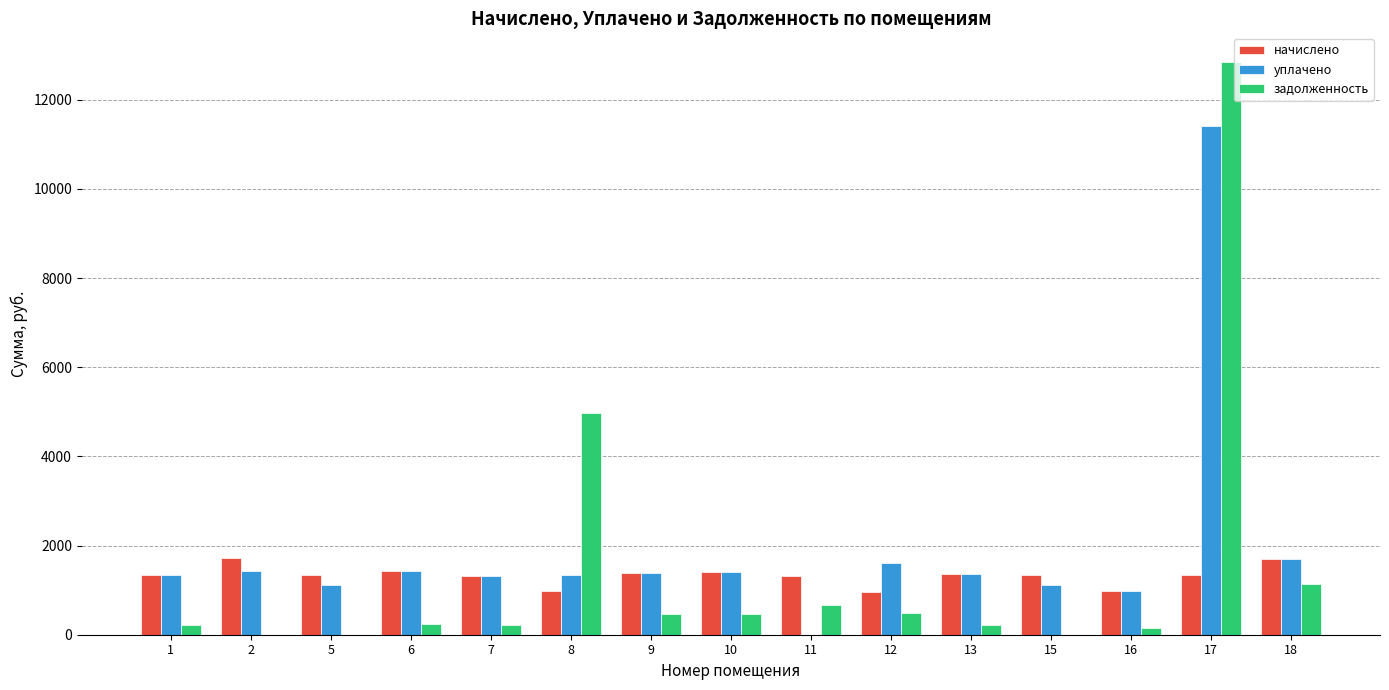

Which series has the largest total across all categories?

уплачено